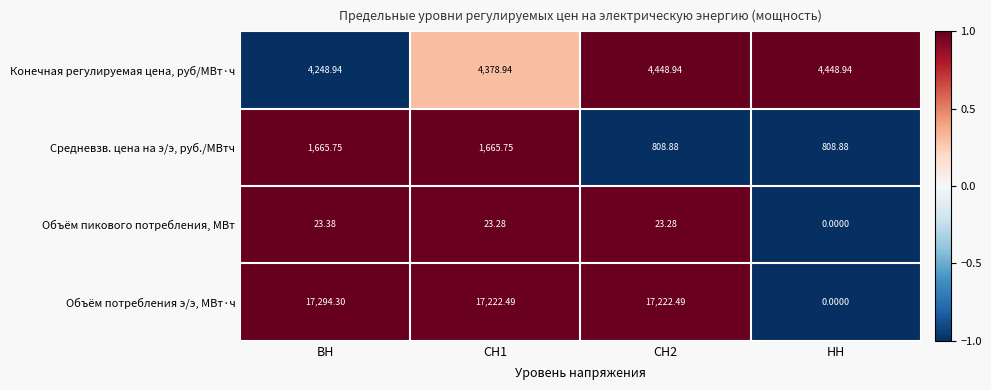

At which category is the sum across all series the highest?

СН1